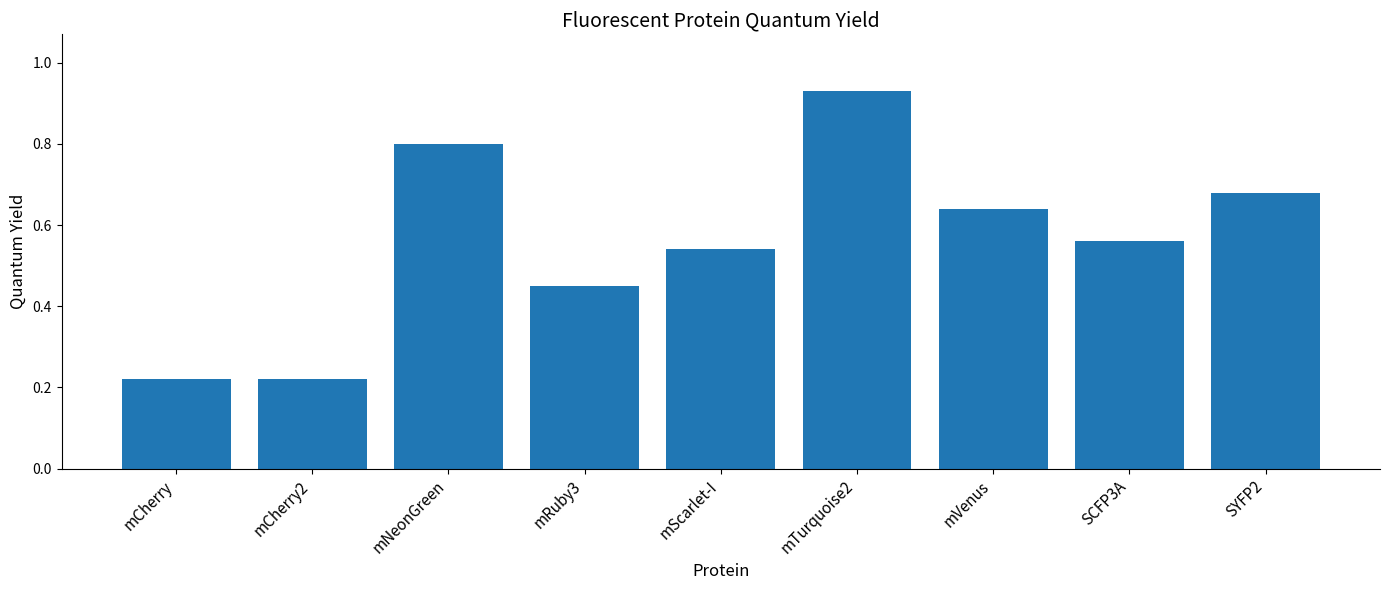

How many categories are shown in the chart?

9